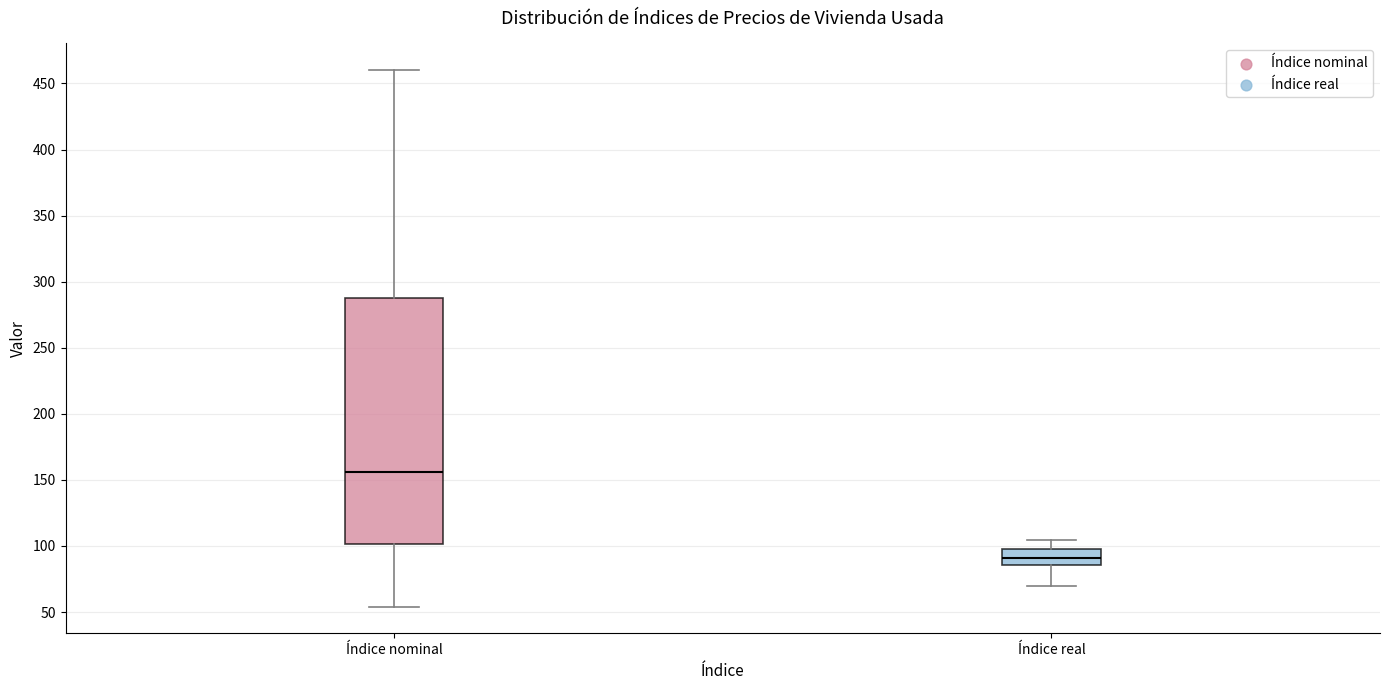

Where does the upper whisker of the box for Índice nominal end on the y-axis? The values are not printed on the chart, so give them approximately, as read against the axis.

460